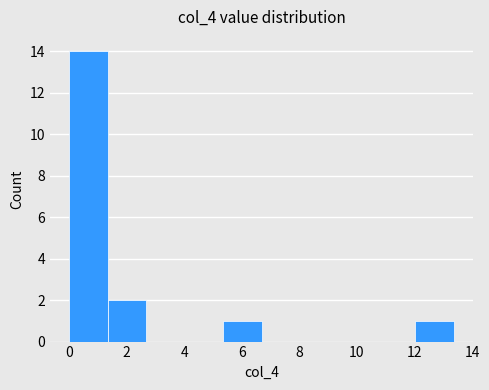

Reading left to right, transcribe this chart: for each bar, give the range it covers on the x-axis and its height. Neither the bar edges nor the heights are printed on the chart, so give them approximately, as read against the axes.

0.0 to 1.4: 14
1.4 to 2.6: 2
2.6 to 4.0: 0
4.0 to 5.4: 0
5.4 to 6.6: 1
6.6 to 8.0: 0
8.0 to 9.4: 0
9.4 to 10.6: 0
10.6 to 12.0: 0
12.0 to 13.4: 1